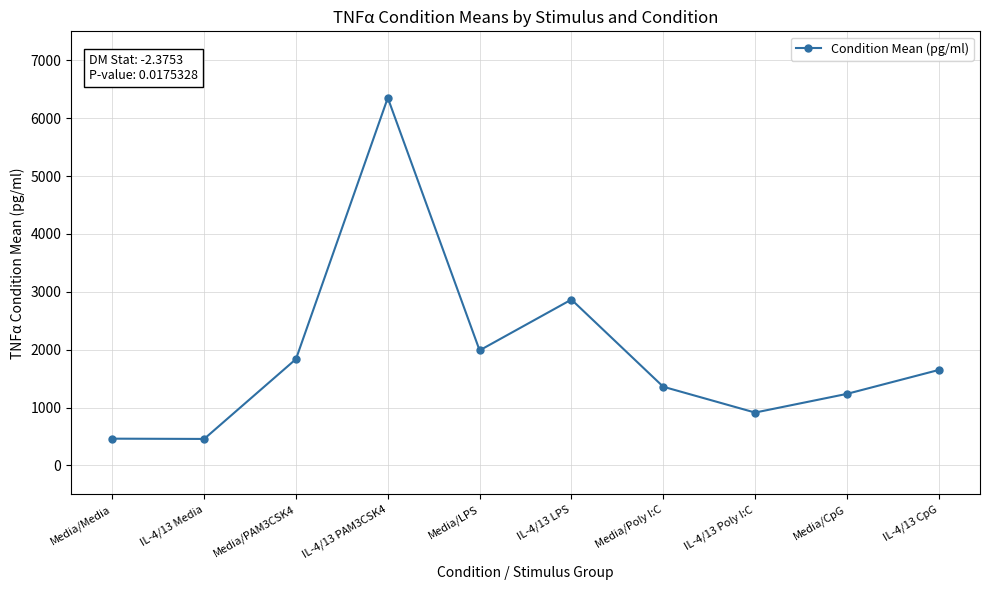

Which has a higher value, Media/Poly I:C or IL-4/13 CpG?

IL-4/13 CpG